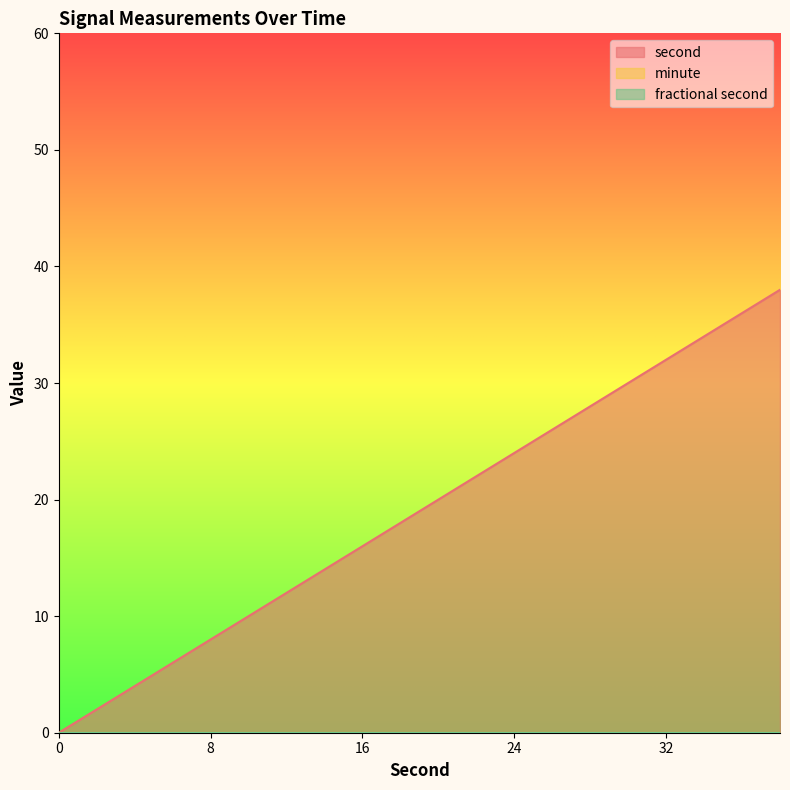

Between 22 and 6, which is larger?

22